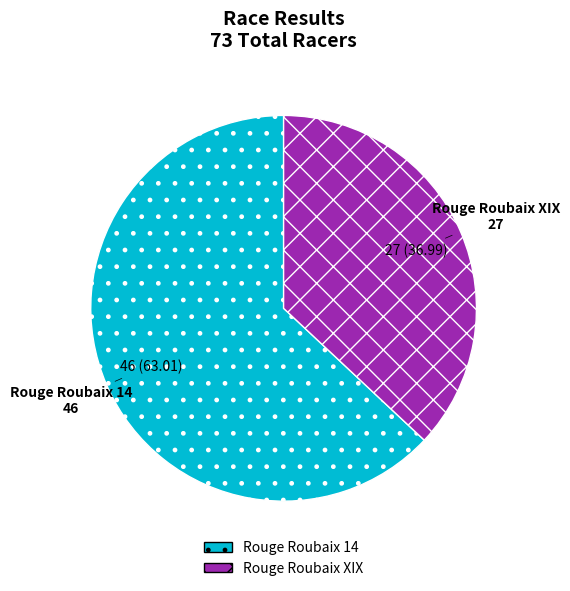

Rank the categories by value from highest to lowest.

Rouge Roubaix 14, Rouge Roubaix XIX